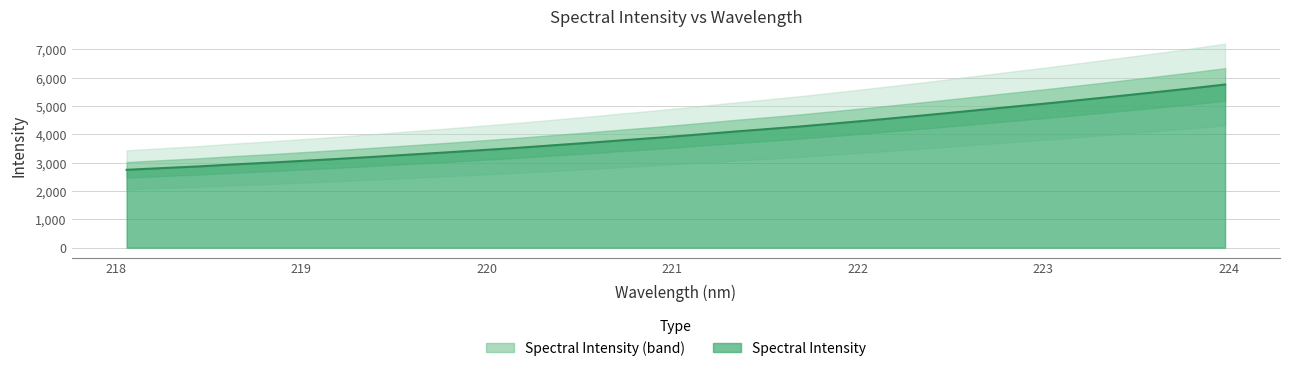

True or false: there are more than 1 points higher than both neighbors.

False